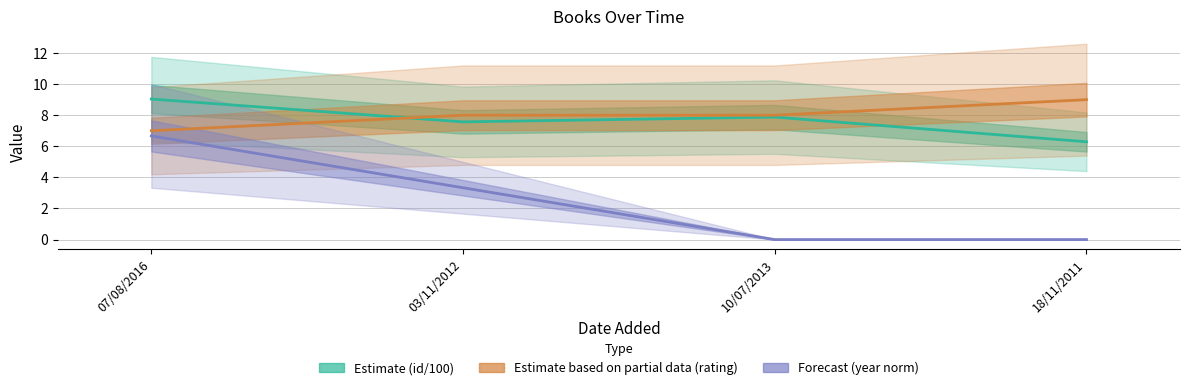

Is it true that Estimate based on partial data (rating) equals 8.0 at 03/11/2012?

True